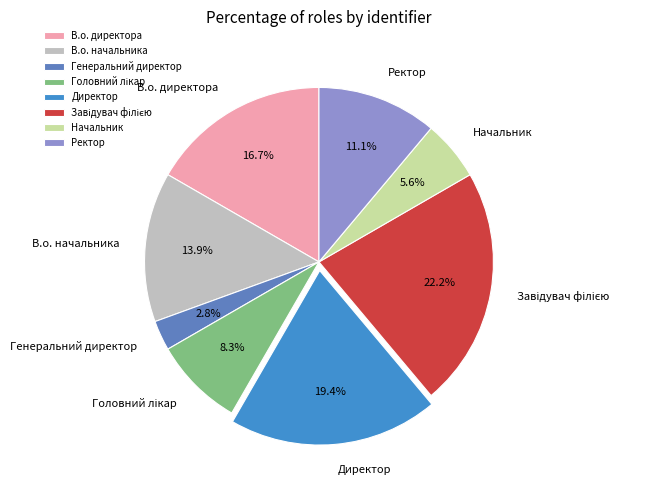

Between Начальник and В.о. начальника, which is larger?

В.о. начальника